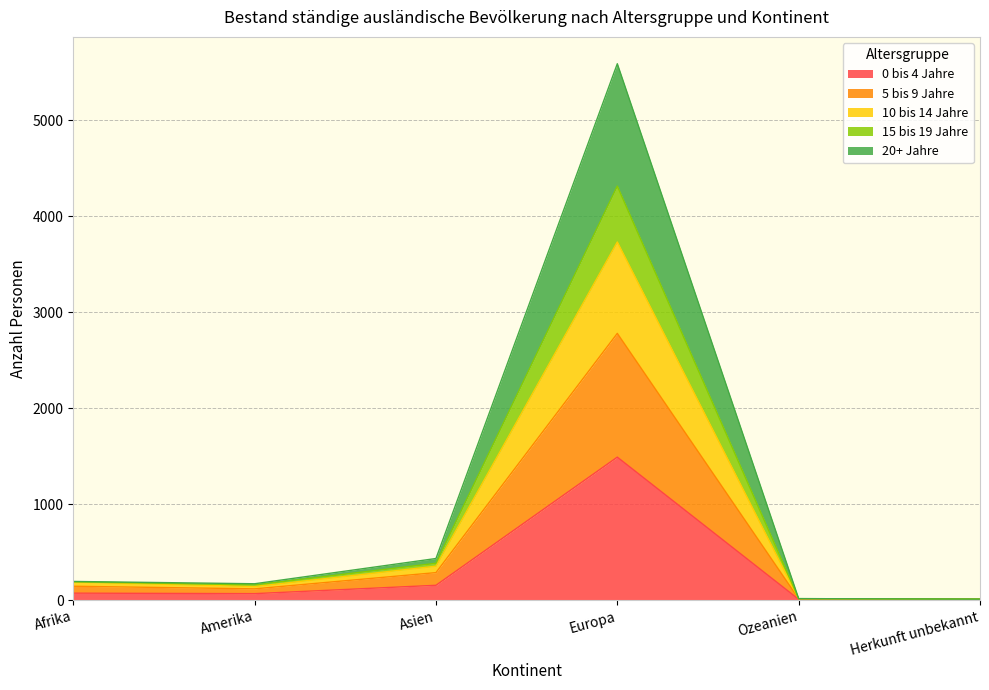

At which category is the sum across all series the highest?

Europa